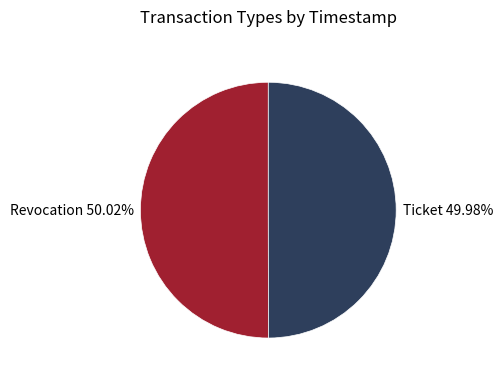

What is the total percentage of Revocation and Ticket?

100.0%